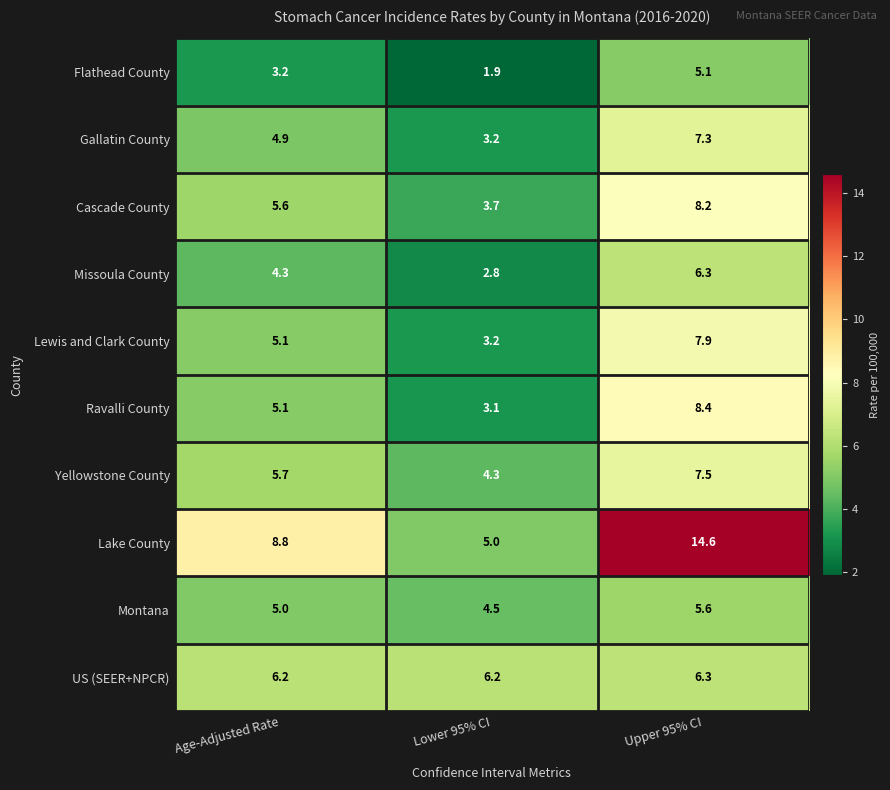

Which series has the largest total across all categories?

Lake County